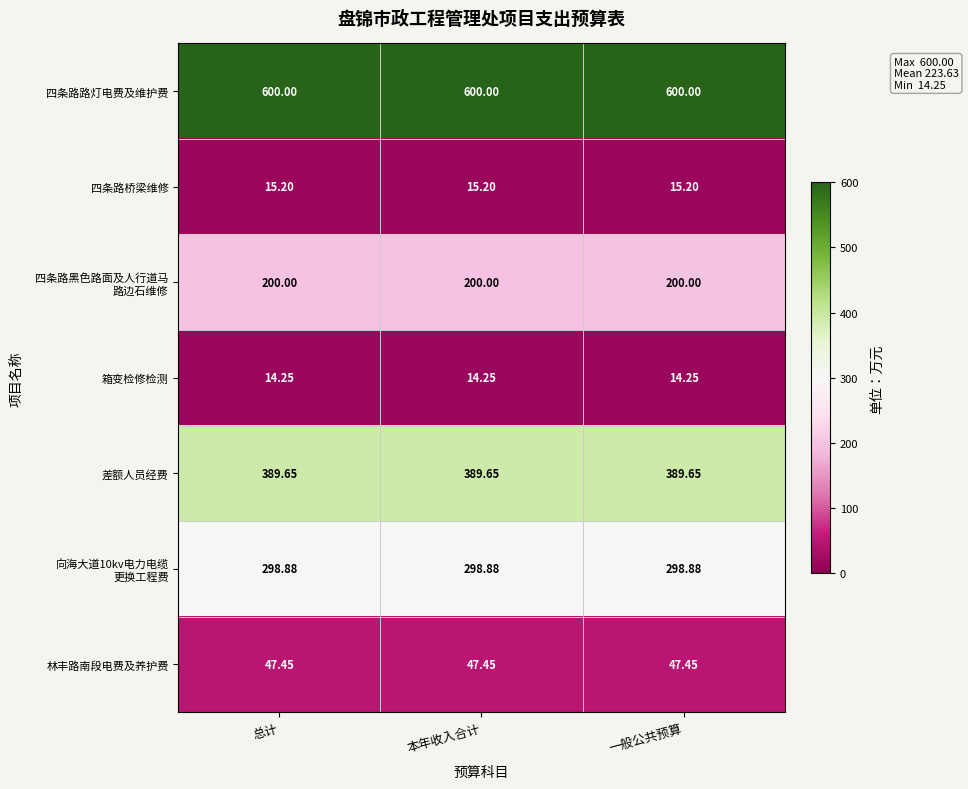

Is the value of 四条路路灯电费及维护费 at 一般公共预算 greater than the value of 四条路桥梁维修 at 一般公共预算?

Yes